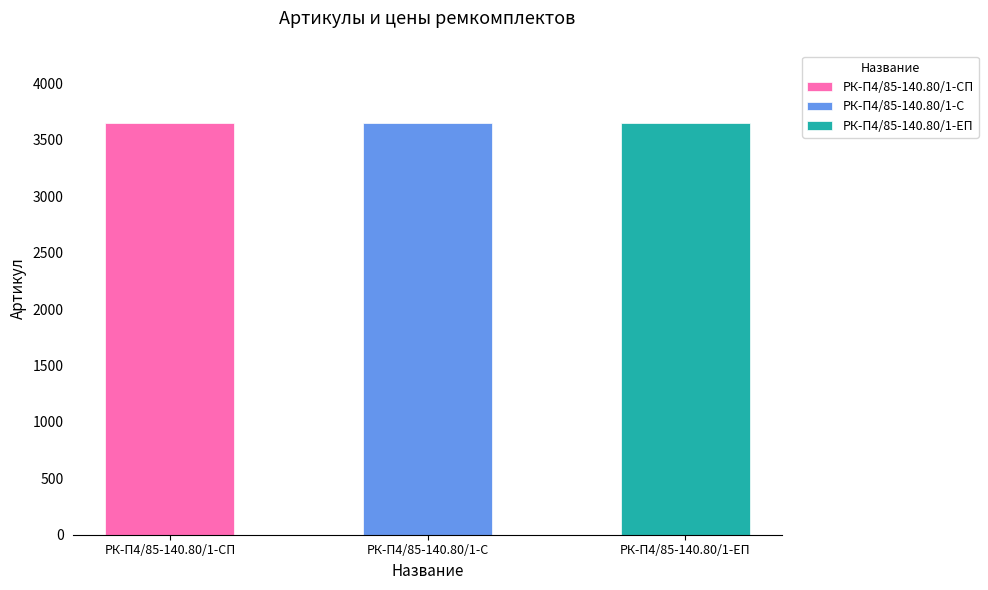

Are the bars horizontal?

No